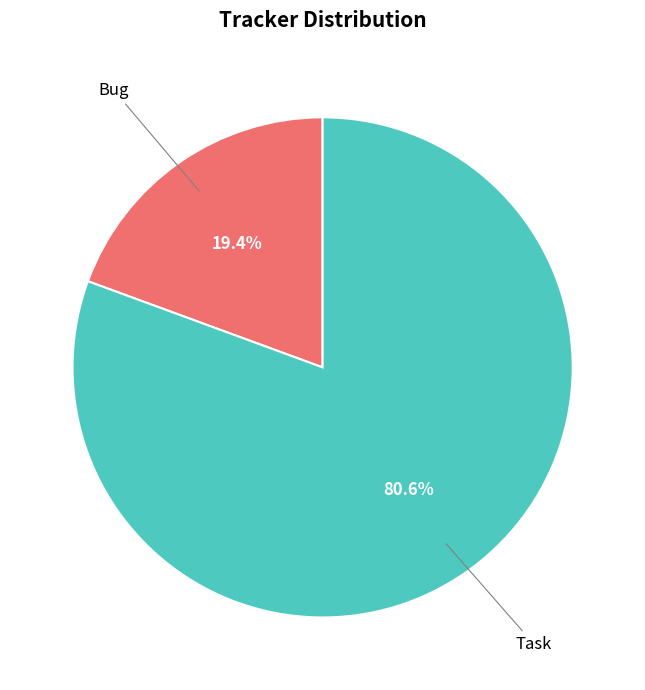

Combined, do Bug and Task account for over 50%?

Yes